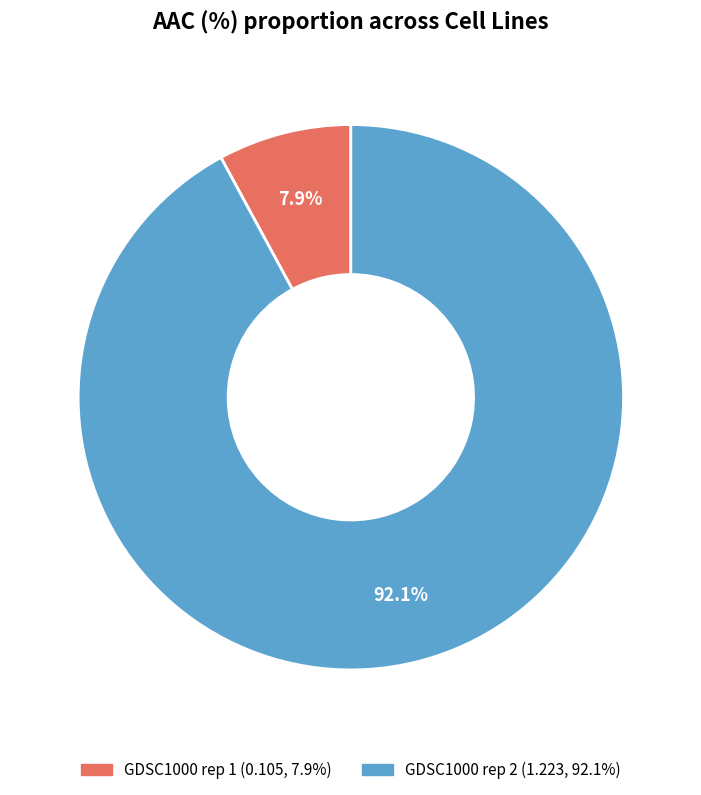

To the nearest percent, what percentage of the pie is GDSC1000 rep 2?

92%